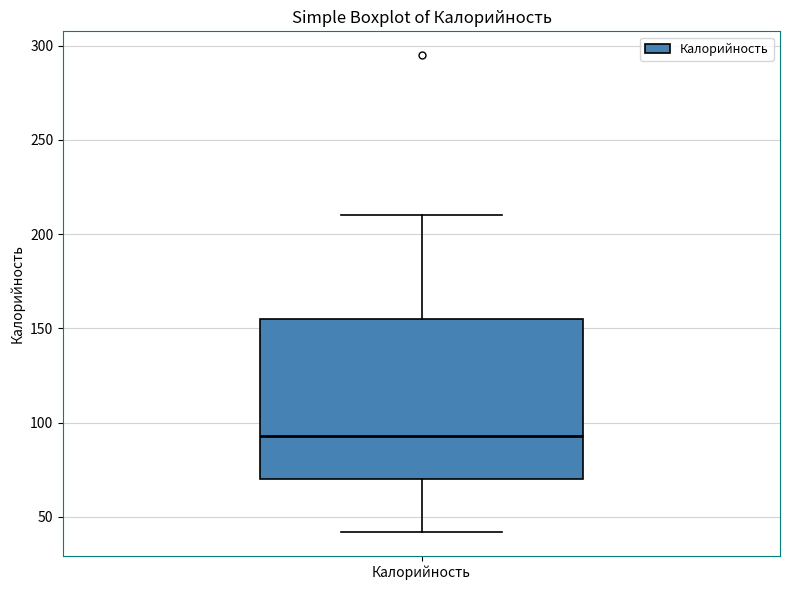

Read this box plot against the y-axis: the position of the median line, the range covered by the box, and the ends of both whiskers. The values are not printed on the chart, so give them approximately, as read against the axis.

median 95, box 70 to 155, whiskers 40 to 210